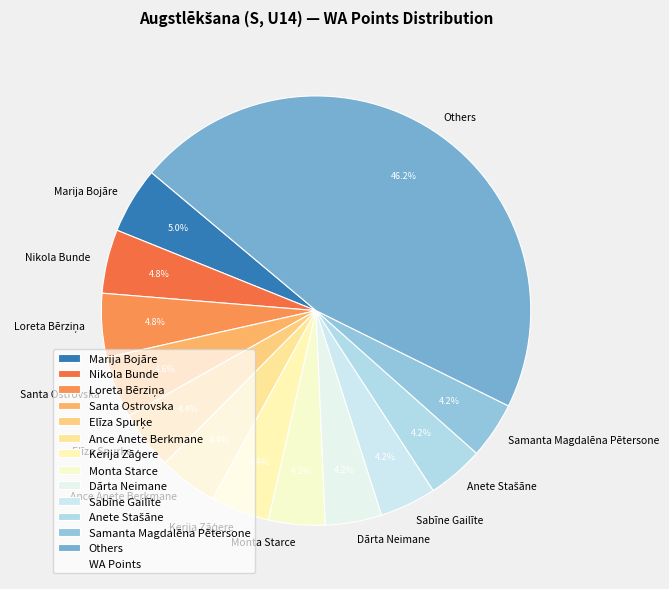

How much of the chart is everything except Monta Starce?

95.8%